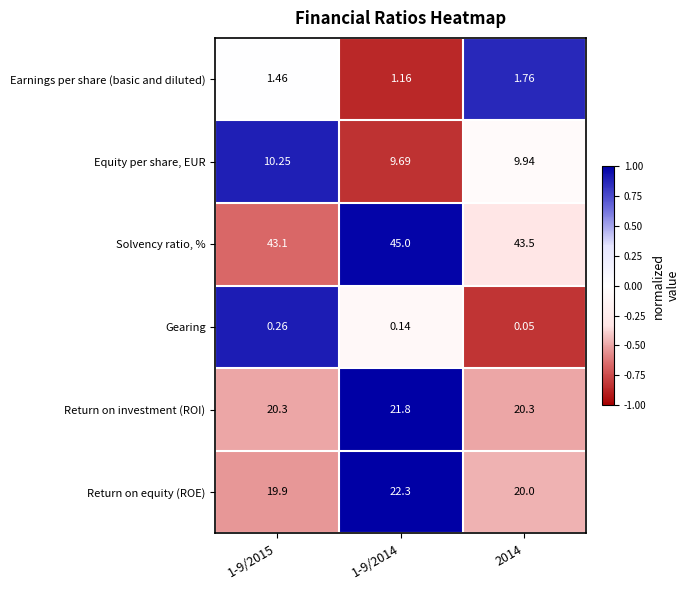

Is the value of Return on equity (ROE) at 1-9/2015 greater than the value of Solvency ratio, % at 2014?

No